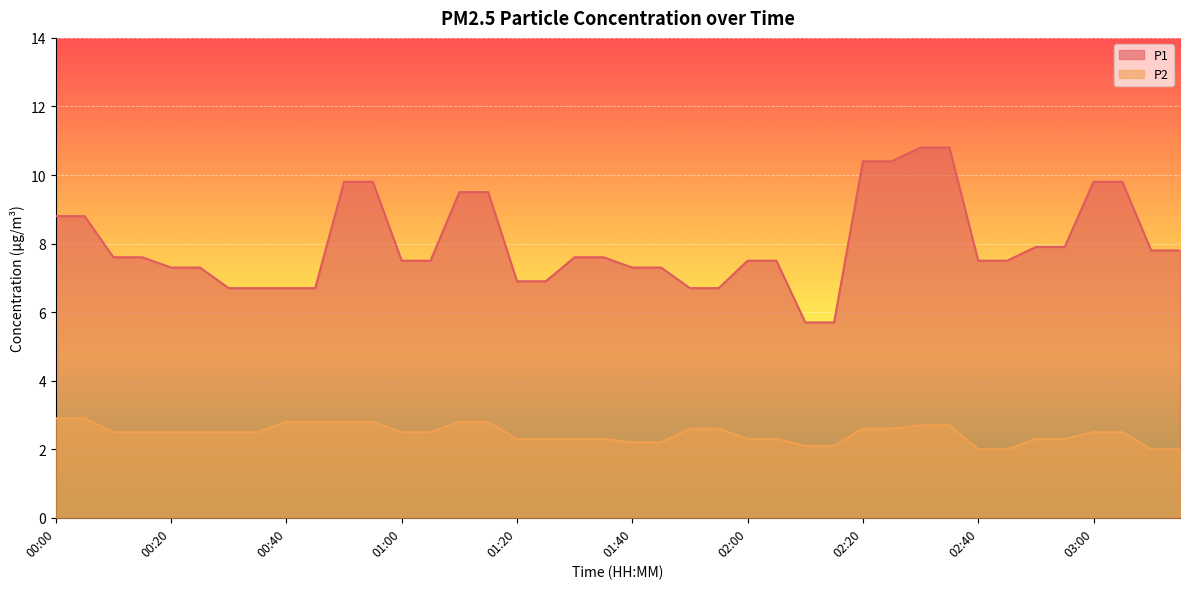

Reading right to left, extract all data points from this chart.

P1: 03:15=7.8	03:10=7.8	03:05=9.8	03:00=9.8	02:55=7.9	02:50=7.9	02:45=7.5	02:40=7.5	02:35=10.8	02:30=10.8	02:25=10.4	02:20=10.4	02:15=5.7	02:10=5.7	02:05=7.5	02:00=7.5	01:55=6.7	01:50=6.7	01:45=7.3	01:40=7.3	01:35=7.6	01:30=7.6	01:25=6.9	01:20=6.9	01:15=9.5	01:10=9.5	01:05=7.5	01:00=7.5	00:55=9.8	00:50=9.8	00:45=6.7	00:40=6.7	00:35=6.7	00:30=6.7	00:25=7.3	00:20=7.3	00:15=7.6	00:10=7.6	00:05=8.8	00:00=8.8
P2: 03:15=2.0	03:10=2.0	03:05=2.5	03:00=2.5	02:55=2.3	02:50=2.3	02:45=2.0	02:40=2.0	02:35=2.7	02:30=2.7	02:25=2.6	02:20=2.6	02:15=2.1	02:10=2.1	02:05=2.3	02:00=2.3	01:55=2.6	01:50=2.6	01:45=2.2	01:40=2.2	01:35=2.3	01:30=2.3	01:25=2.3	01:20=2.3	01:15=2.8	01:10=2.8	01:05=2.5	01:00=2.5	00:55=2.8	00:50=2.8	00:45=2.8	00:40=2.8	00:35=2.5	00:30=2.5	00:25=2.5	00:20=2.5	00:15=2.5	00:10=2.5	00:05=2.9	00:00=2.9